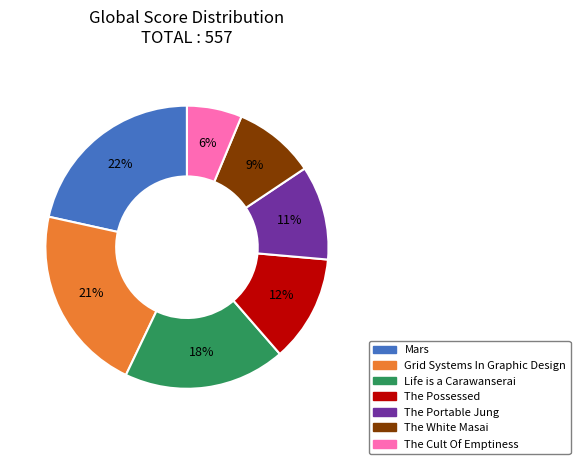

To the nearest percent, what is the average slice percentage?

14%